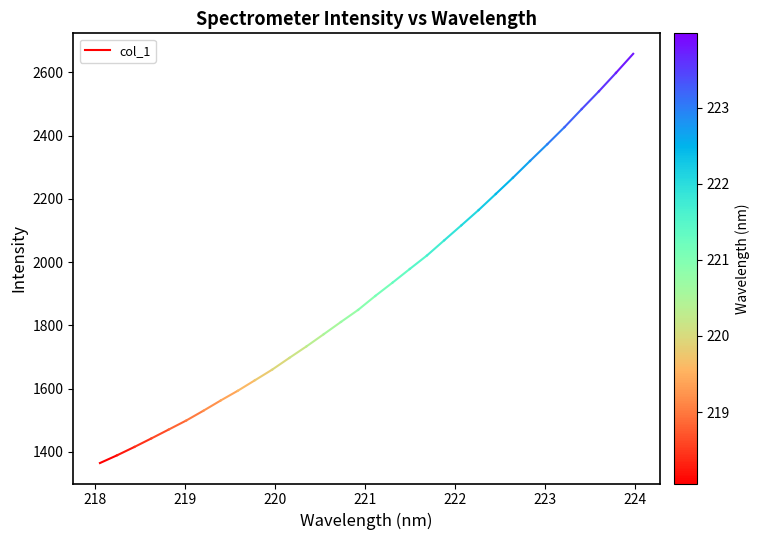

Is it true that the value at 217 is 2081.9?

False